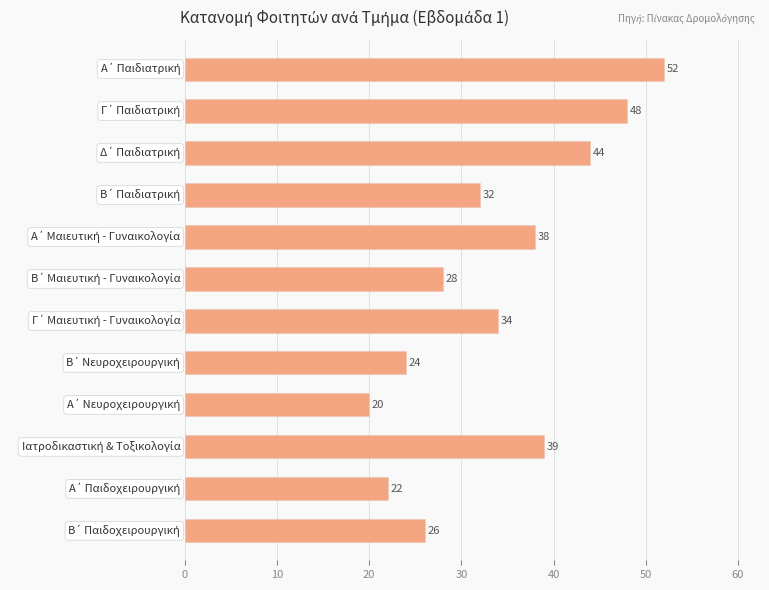

What is the smallest value displayed?

20